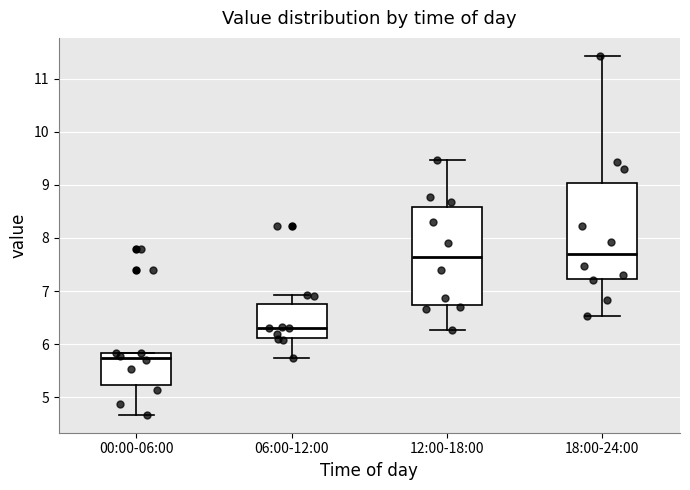

Reading left to right, read every box against the y-axis: the position of its median line, the range the box covers, and the ends of its whiskers. The values are not printed on the chart, so give them approximately, as read against the axis.

00:00-06:00: median 5.7, box 5.2 to 5.8, whiskers 4.7 to 5.8
06:00-12:00: median 6.3, box 6.1 to 6.8, whiskers 5.7 to 6.9
12:00-18:00: median 7.7, box 6.7 to 8.6, whiskers 6.3 to 9.5
18:00-24:00: median 7.7, box 7.2 to 9.0, whiskers 6.5 to 11.4